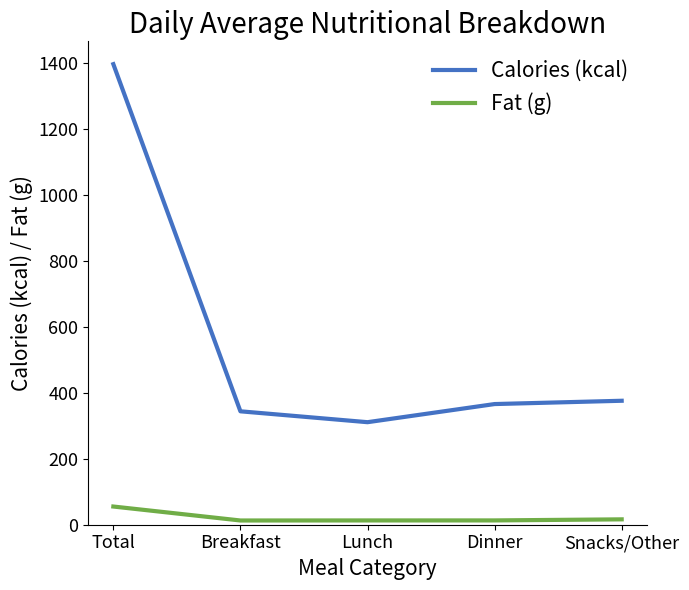

What is the minimum value for Fat (g)?

12.8